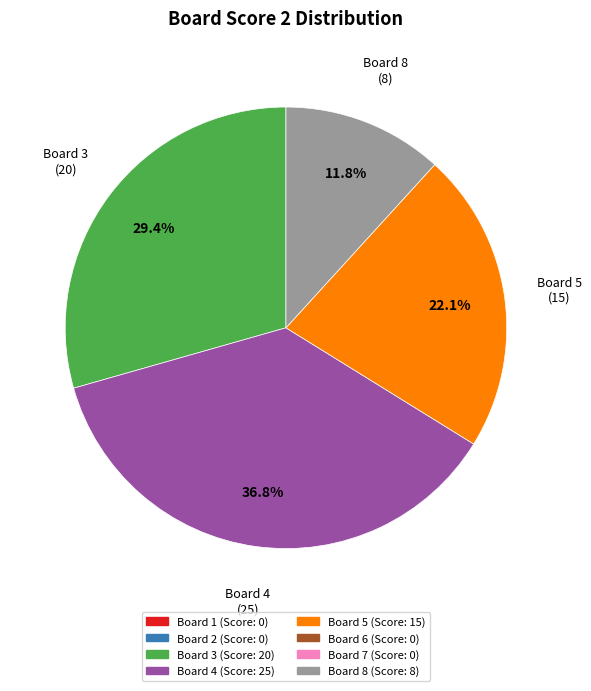

Count the number of slices in the pie.

4